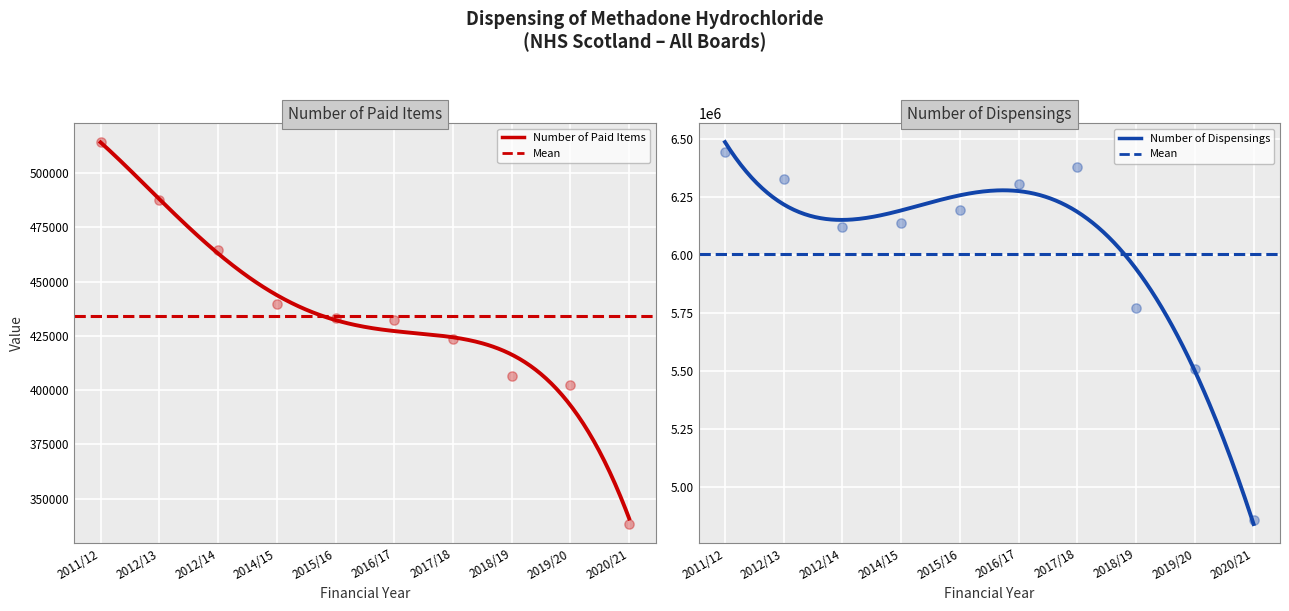

What is the total value across all series at 2017/18?

6800016